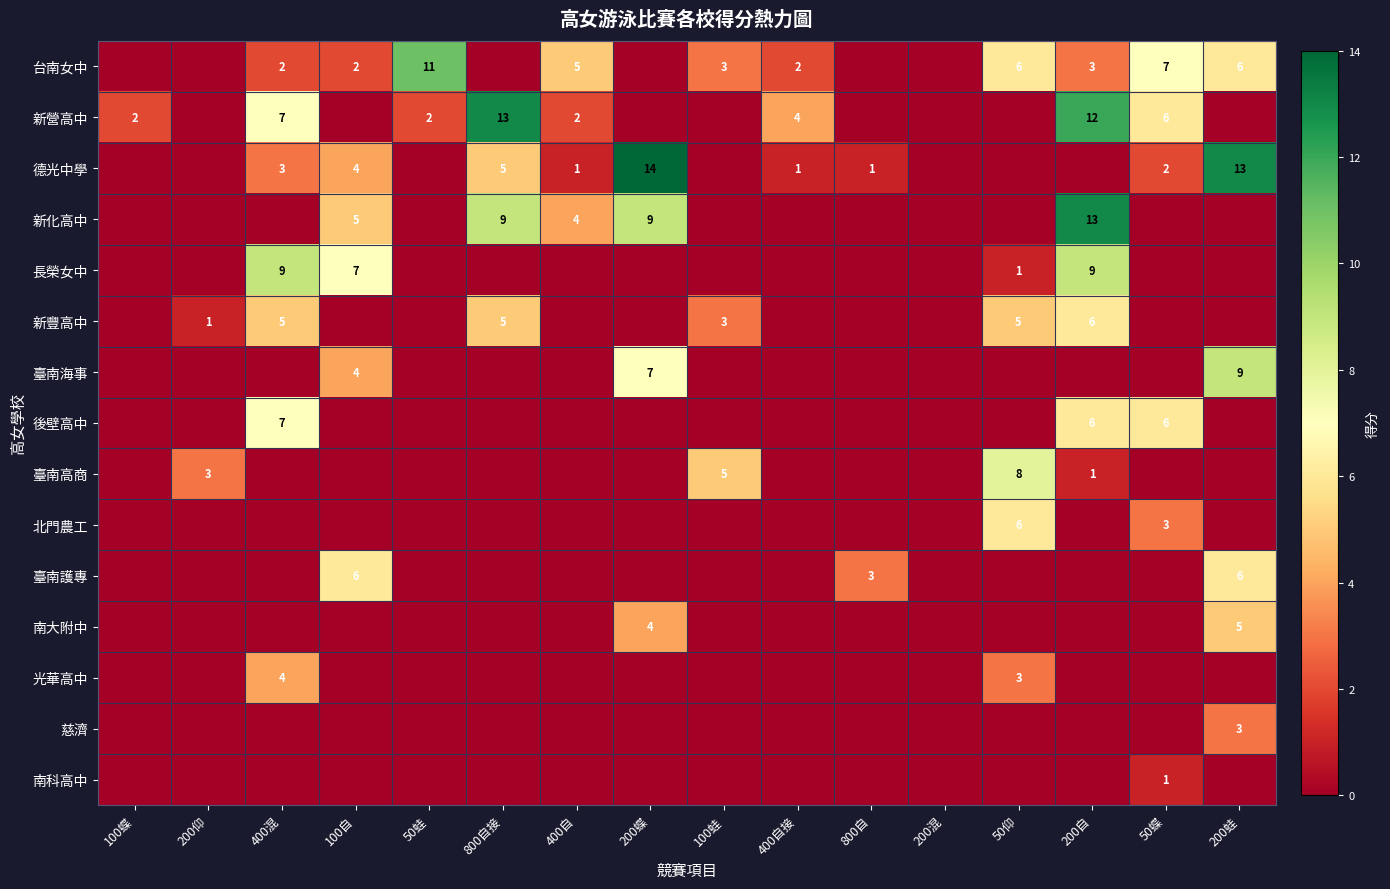

True or false: 長榮女中 has a value of 0 at 100蝶.

True